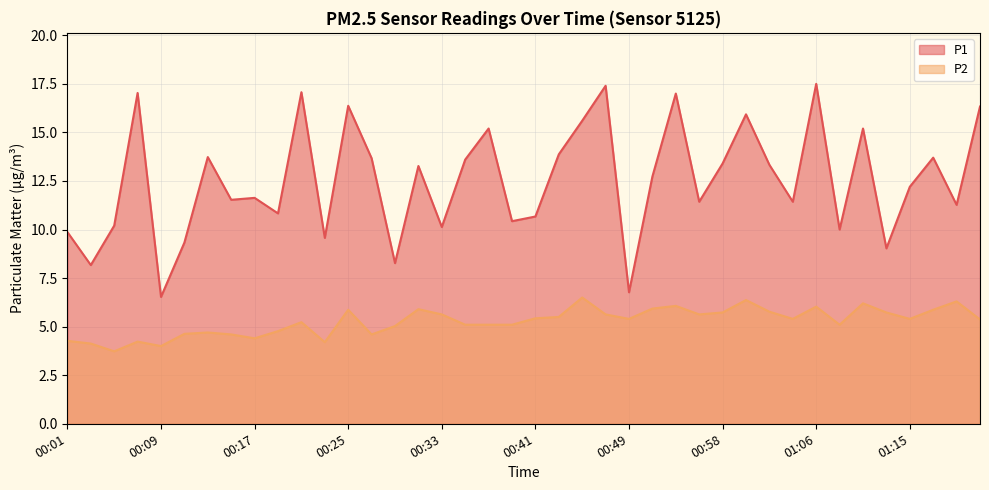

Is it true that P2 equals 1.6 at 00:25?

False